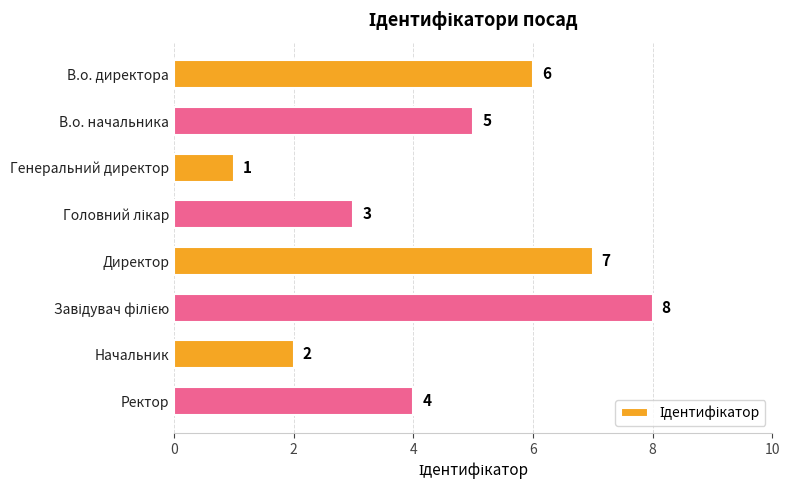

What is the label of the 4th bar from the bottom?

Директор